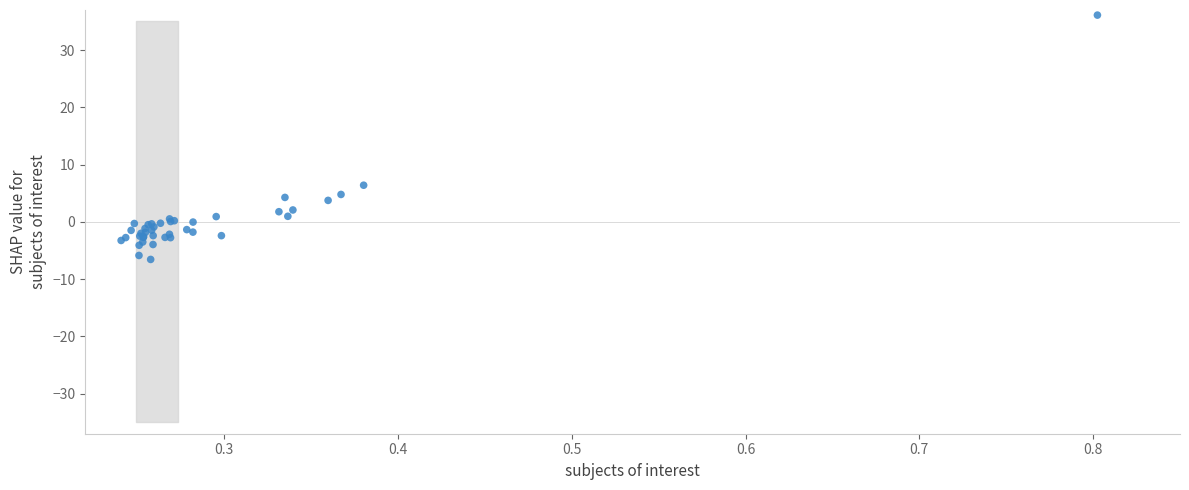

What Y value in the scatter plot is closest to 14?

6.4